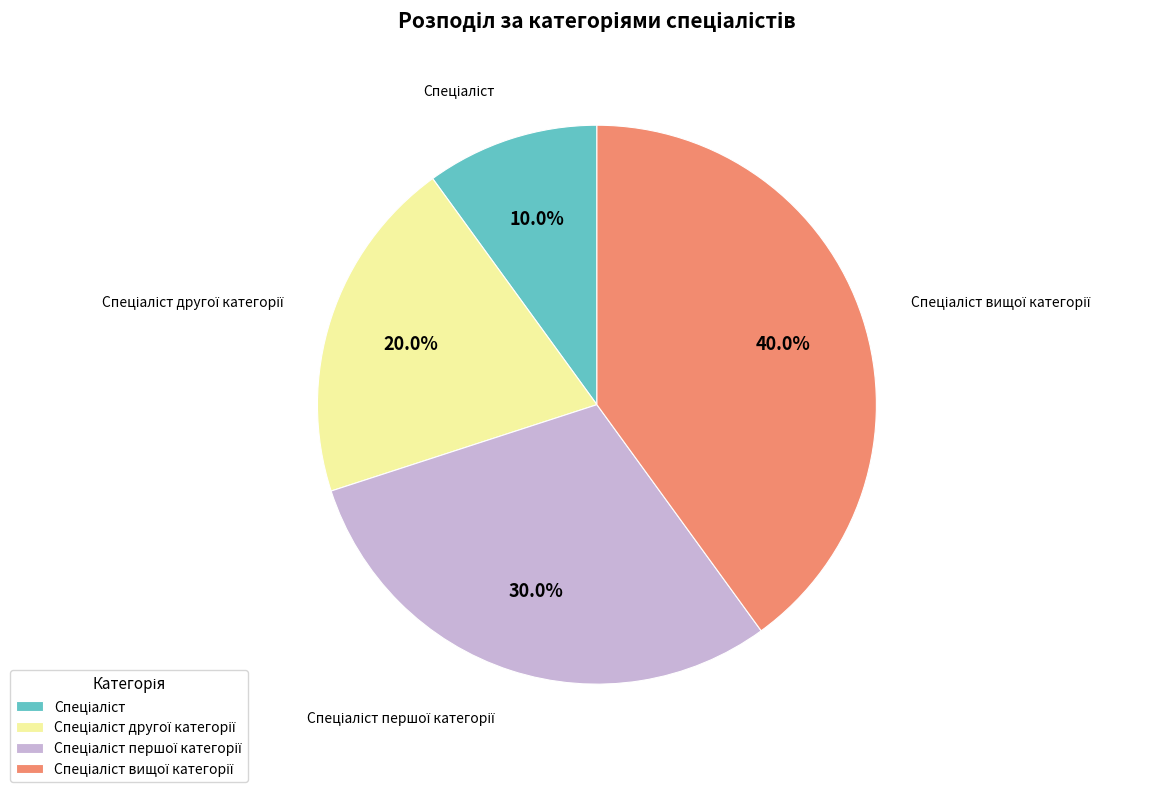

Count the number of slices in the pie.

4